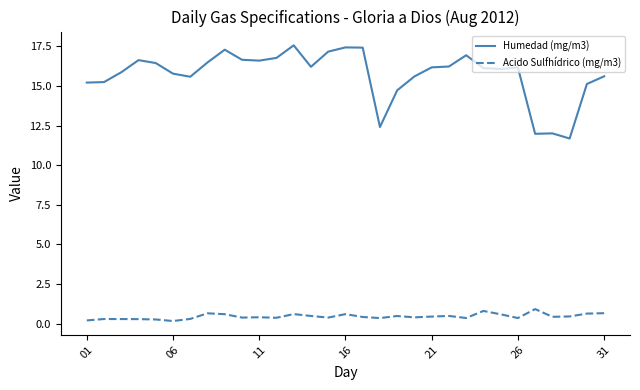

True or false: Acido Sulfhídrico (mg/m3) and Humedad (mg/m3) intersect in this chart.

False